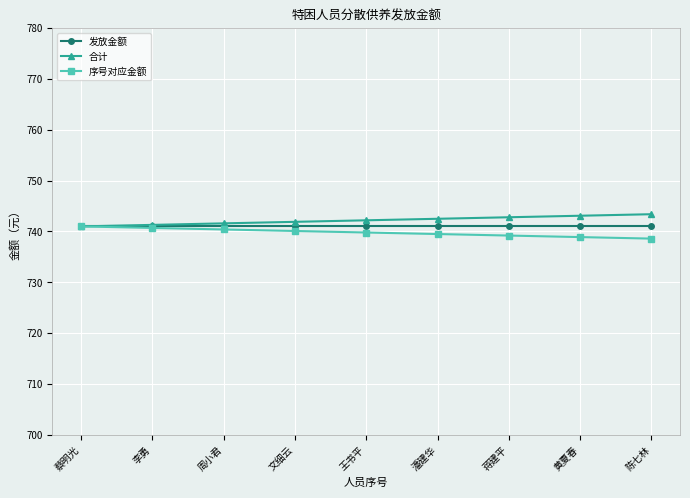

What is the difference between the highest and lowest values at 文细云?

1.8